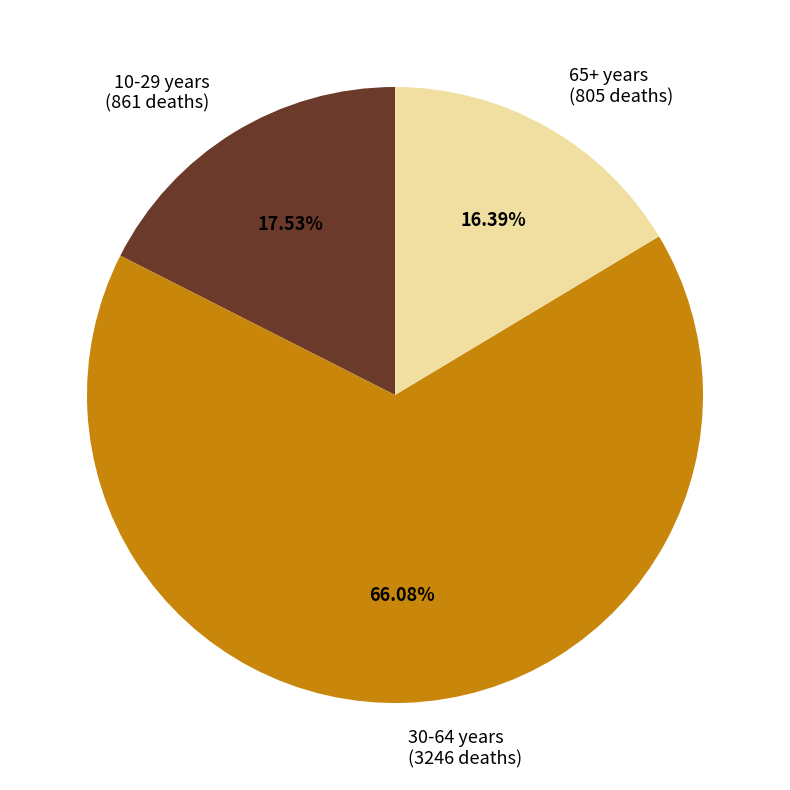

Which slice is the largest?

30-64 years (3246 deaths)